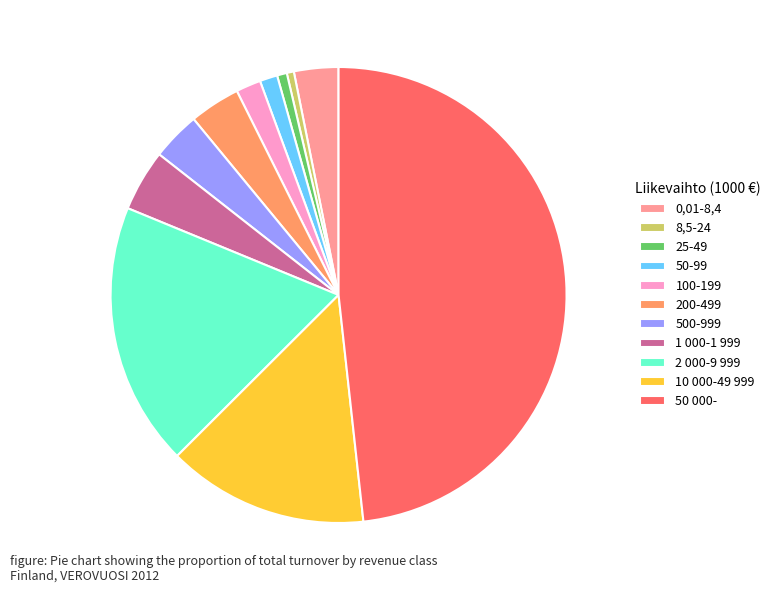

Is the sum of 25-49 and 100-199 greater than half?

No